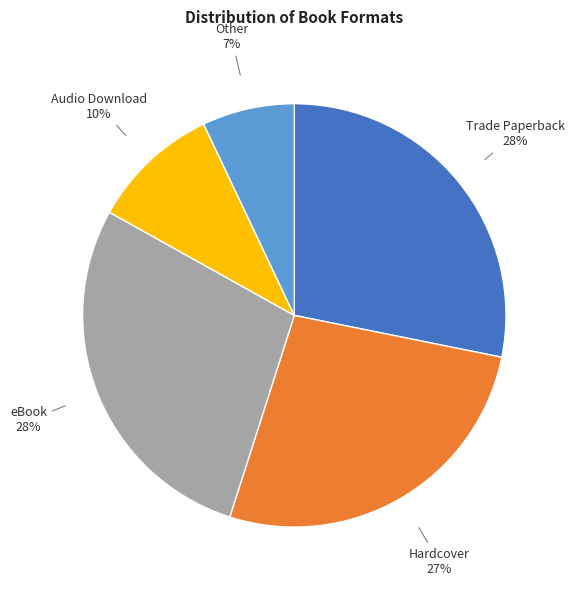

Which category has the smallest portion of the pie?

Other